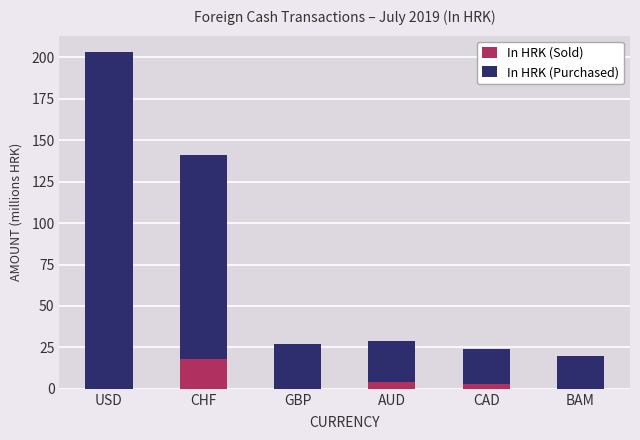

At which category is the sum across all series the highest?

USD